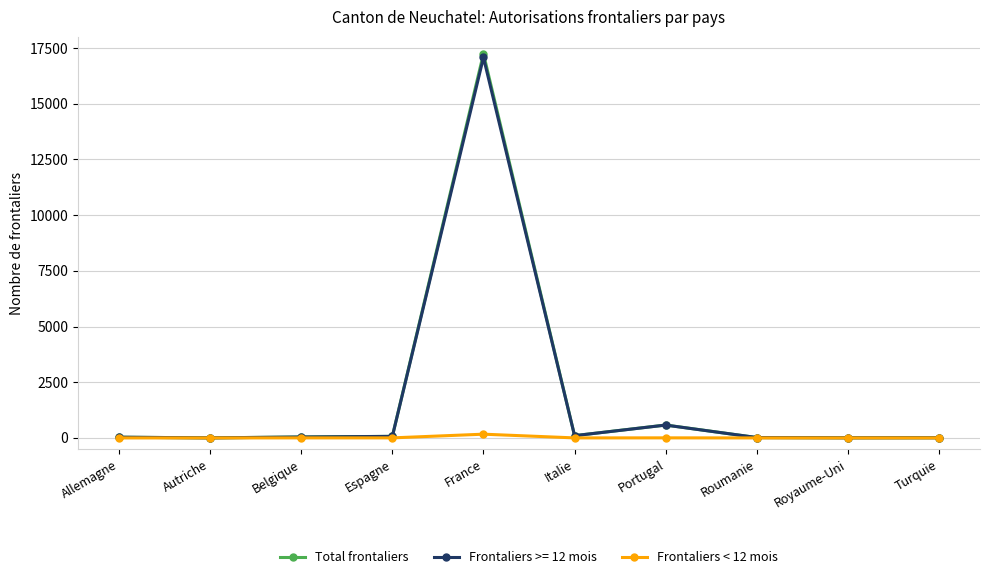

The Total frontaliers series shows 32 at Allemagne. True or false?

True